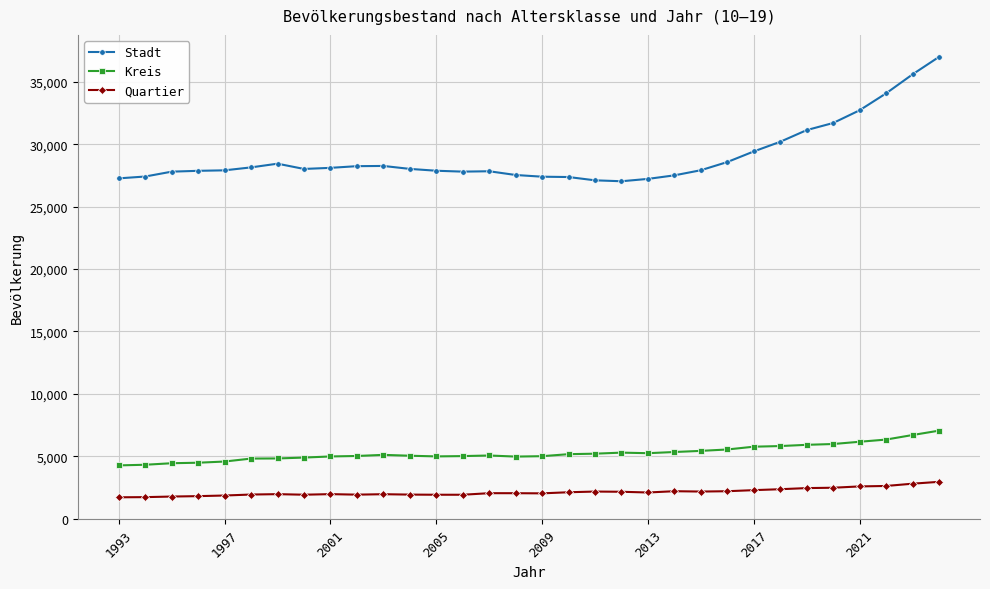

True or false: Quartier has more than 1 interior local peaks.

True